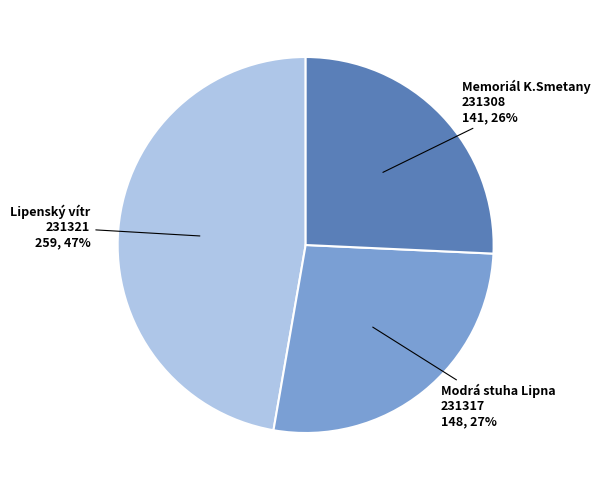

How many segments does this pie chart have?

3